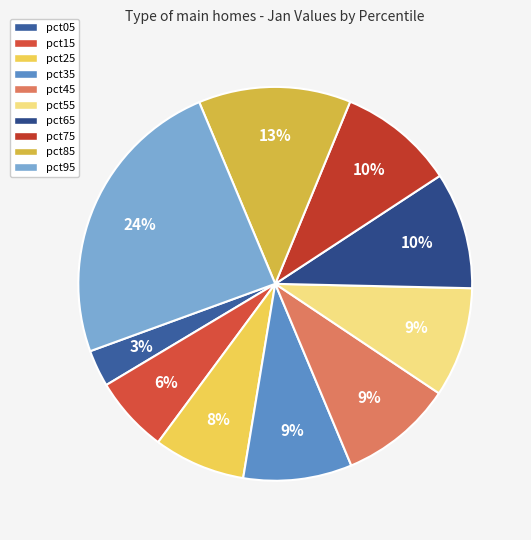

Between pct05 and pct25, which is larger?

pct25